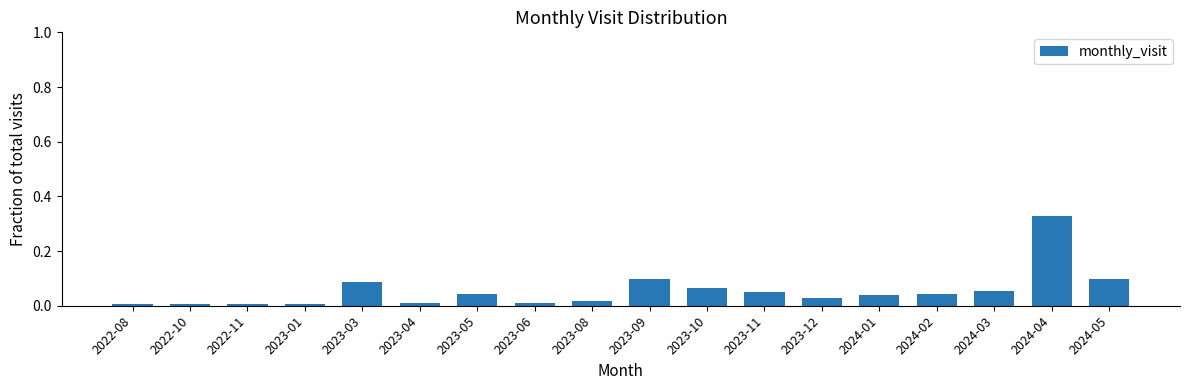

What is the sum of all values?

1.0